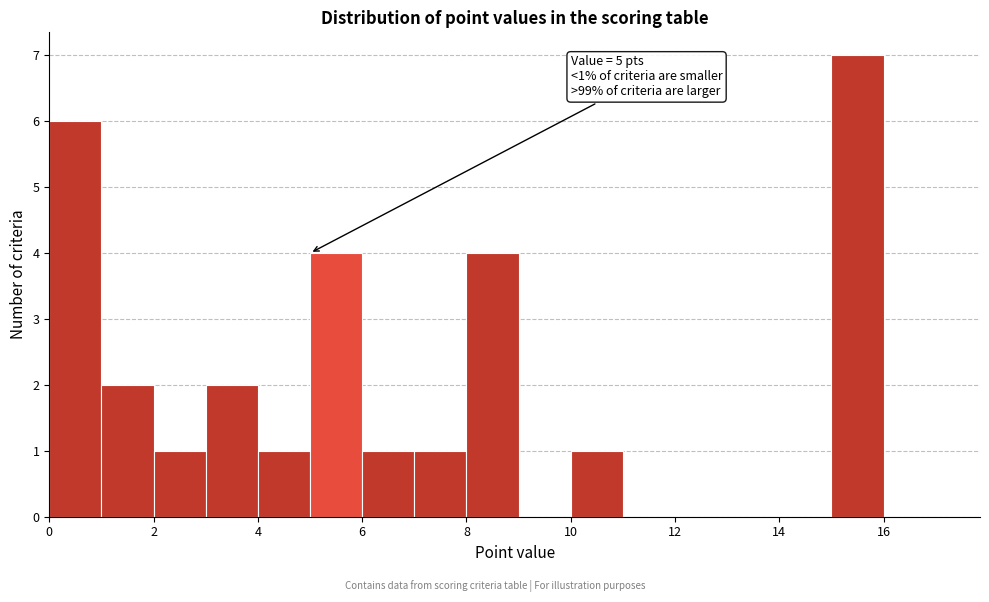

Which range on the x-axis has the tallest bar?

15 to 16